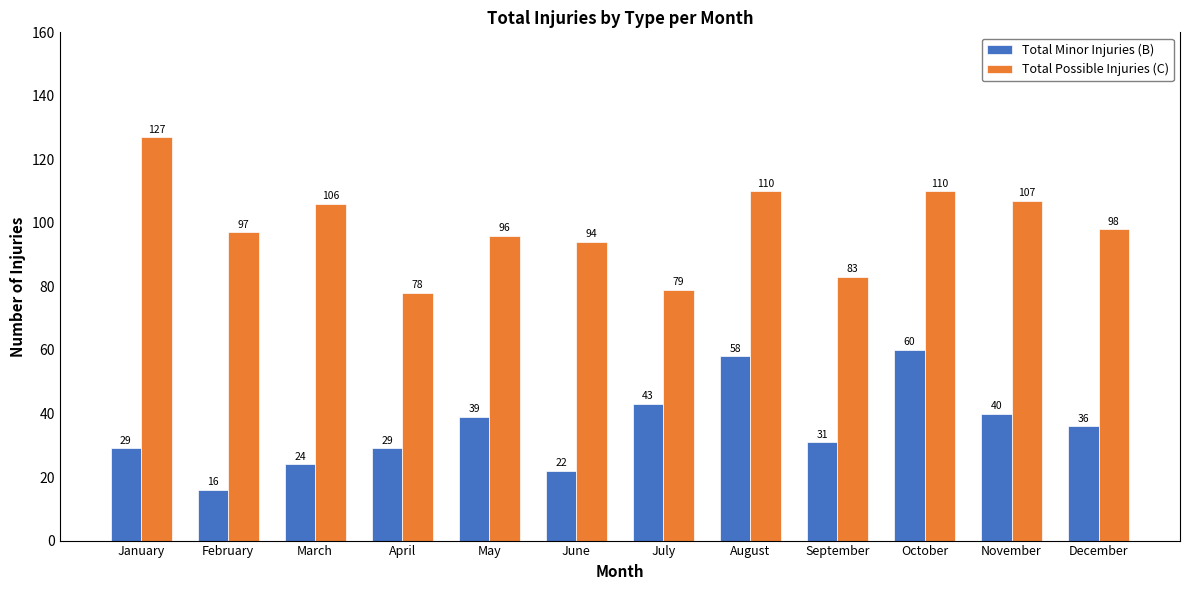

How many bars are there in total?

24